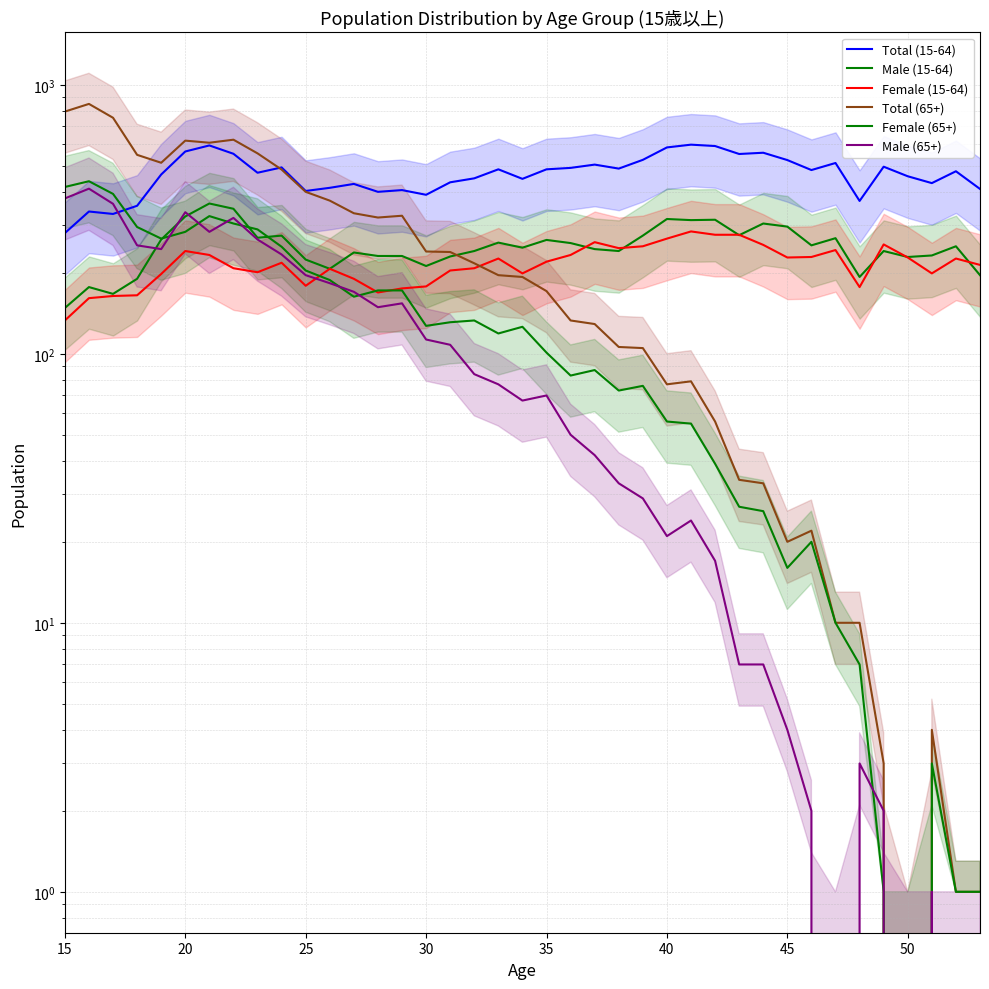

True or false: Total (15-64) has a value of 233 at 24.

False